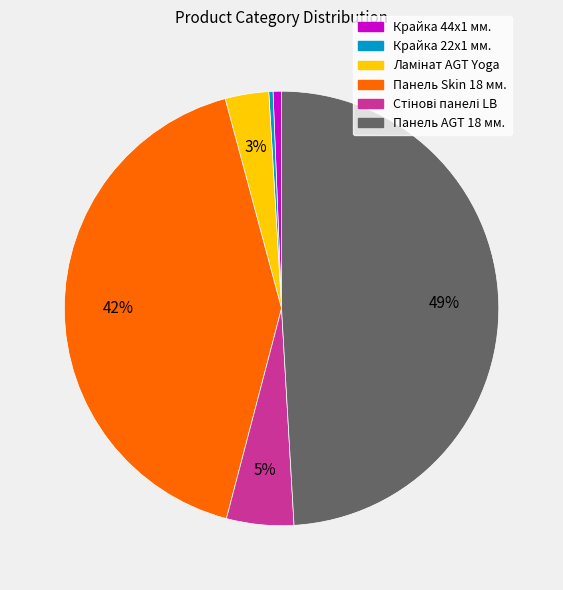

To the nearest percent, what is the difference between the largest and smallest slice percentages?

49%